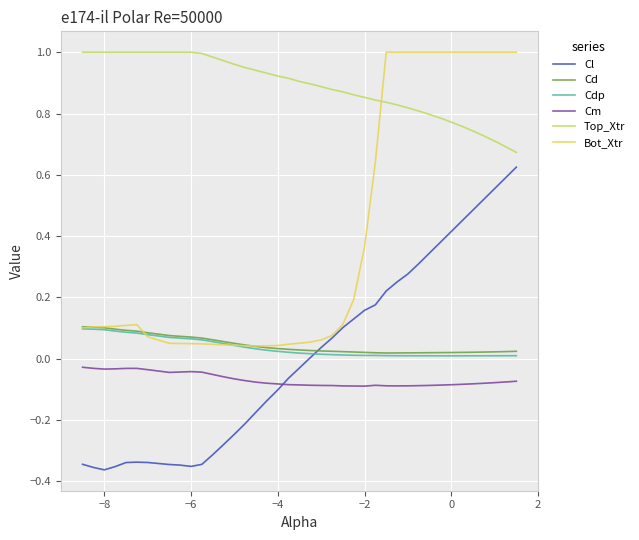

How many times do Bot_Xtr and Top_Xtr cross each other?

1